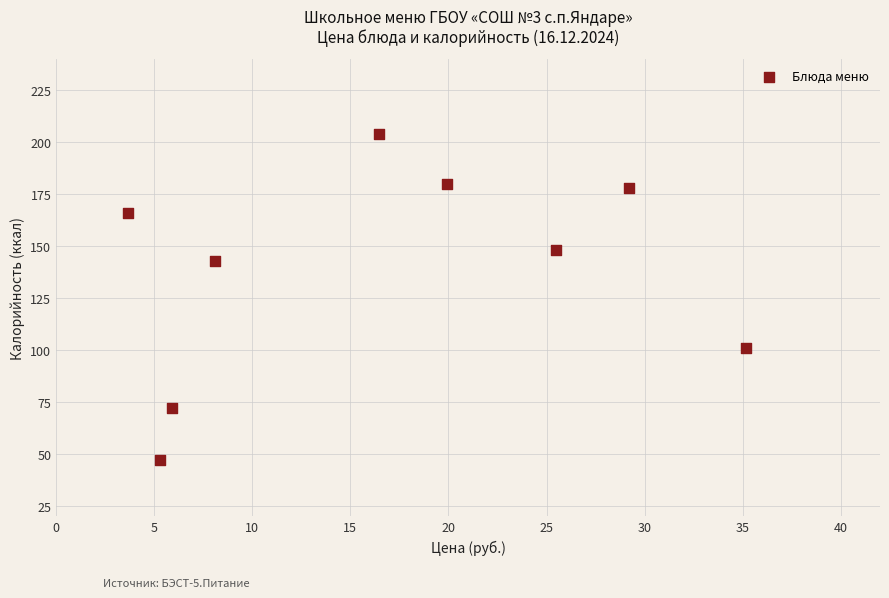

What Y value in the scatter plot is closest to 125?

143